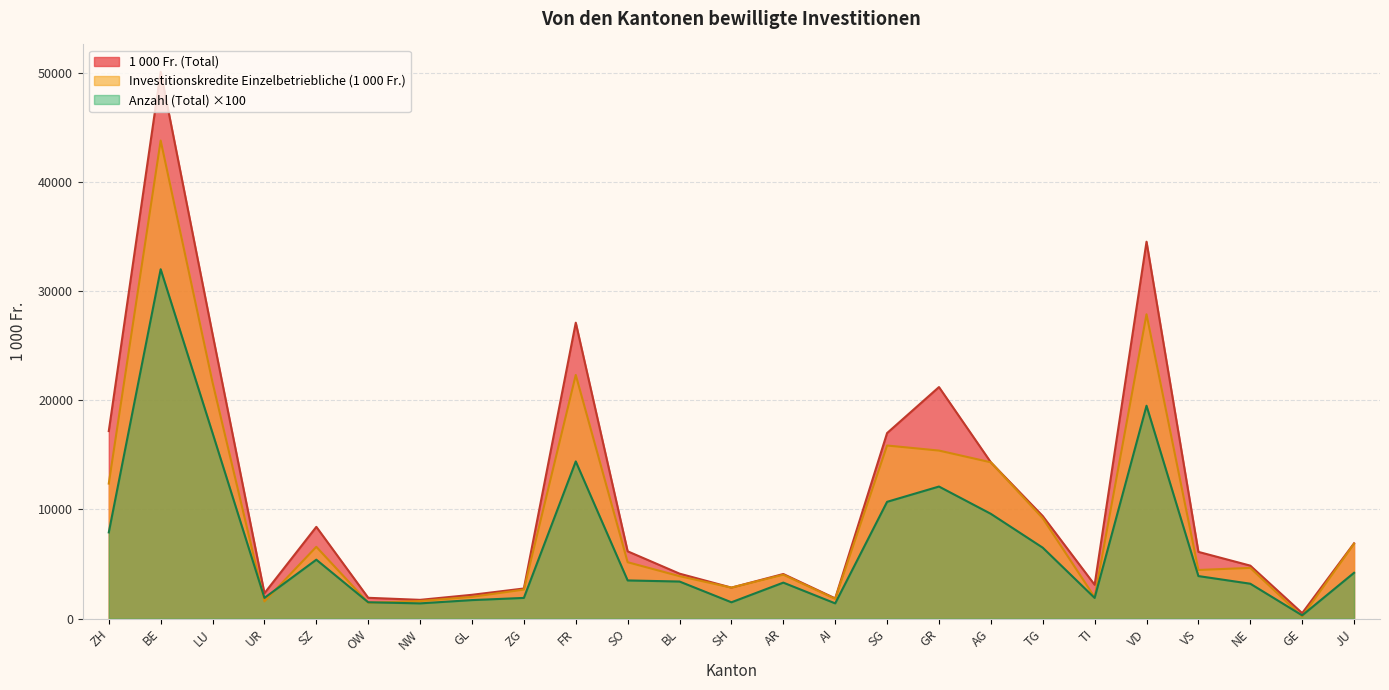

True or false: Investitionskredite Einzelbetriebliche (1 000 Fr.) has more than 2 interior local peaks.

True